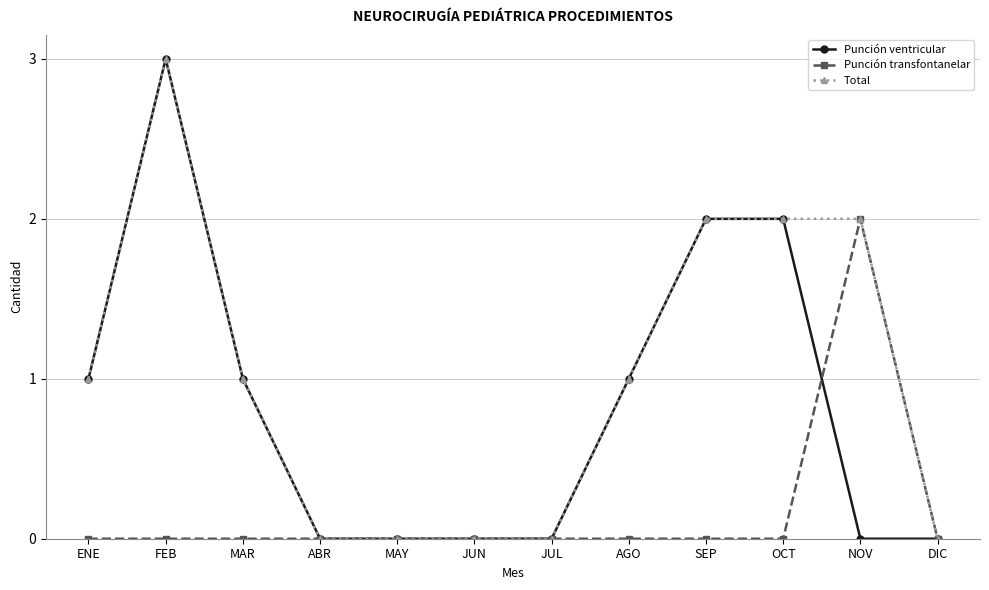

What are all the series names shown in the legend?

Punción ventricular, Punción transfontanelar, Total